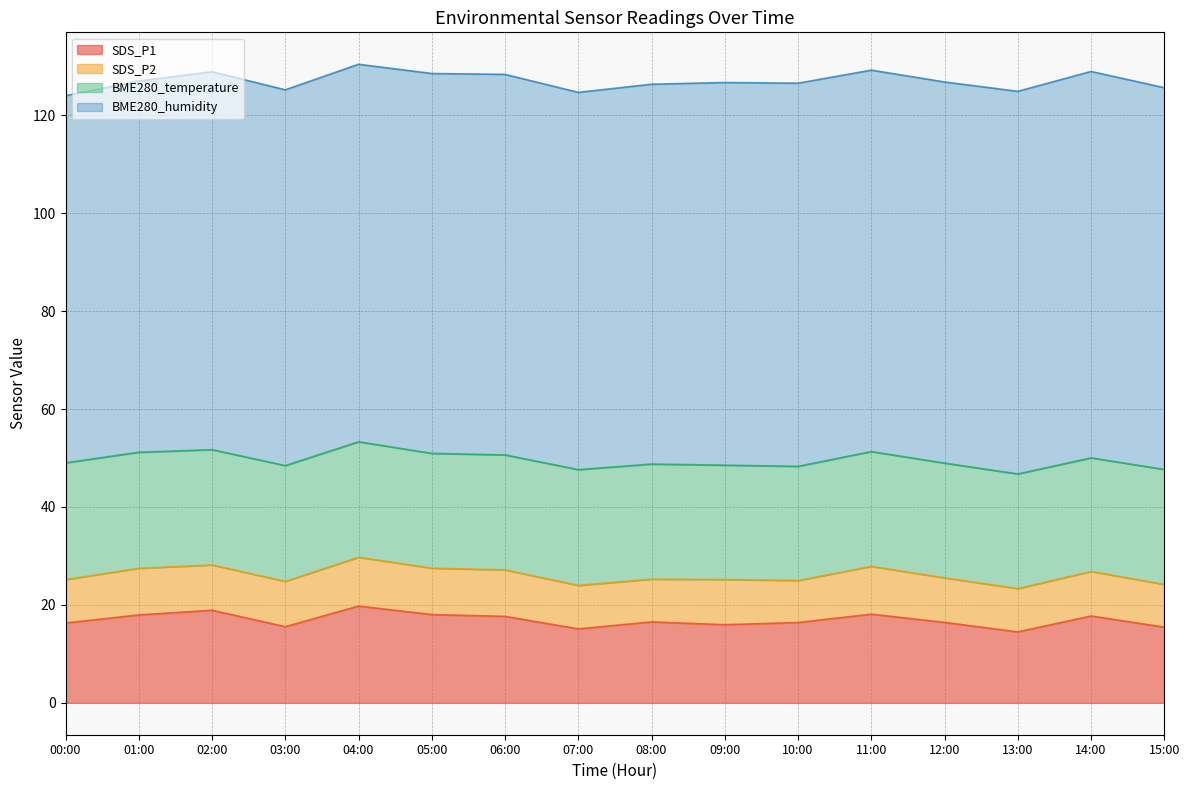

What is the maximum value for BME280_temperature?

23.8